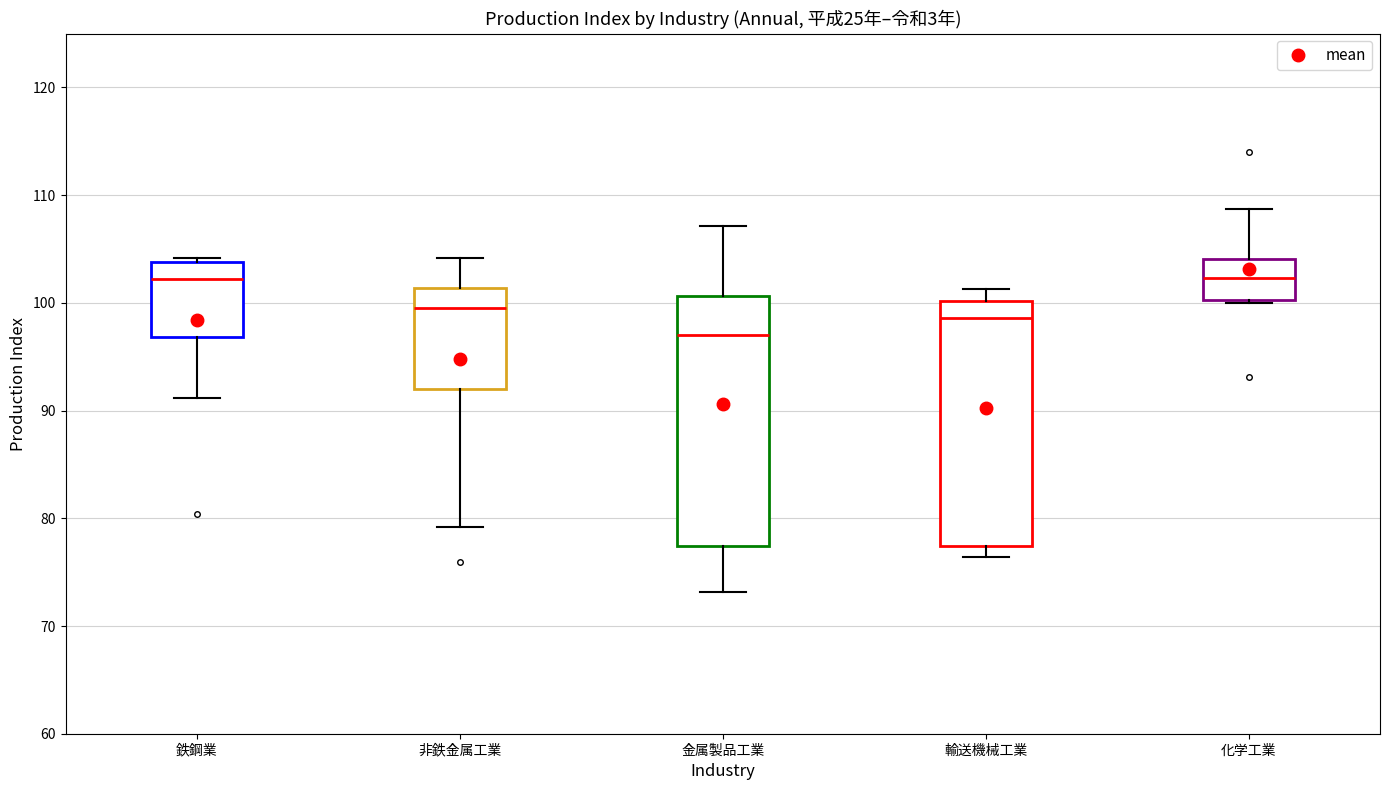

Where does the upper whisker of the box for 輸送機械工業 end on the y-axis? The values are not printed on the chart, so give them approximately, as read against the axis.

101